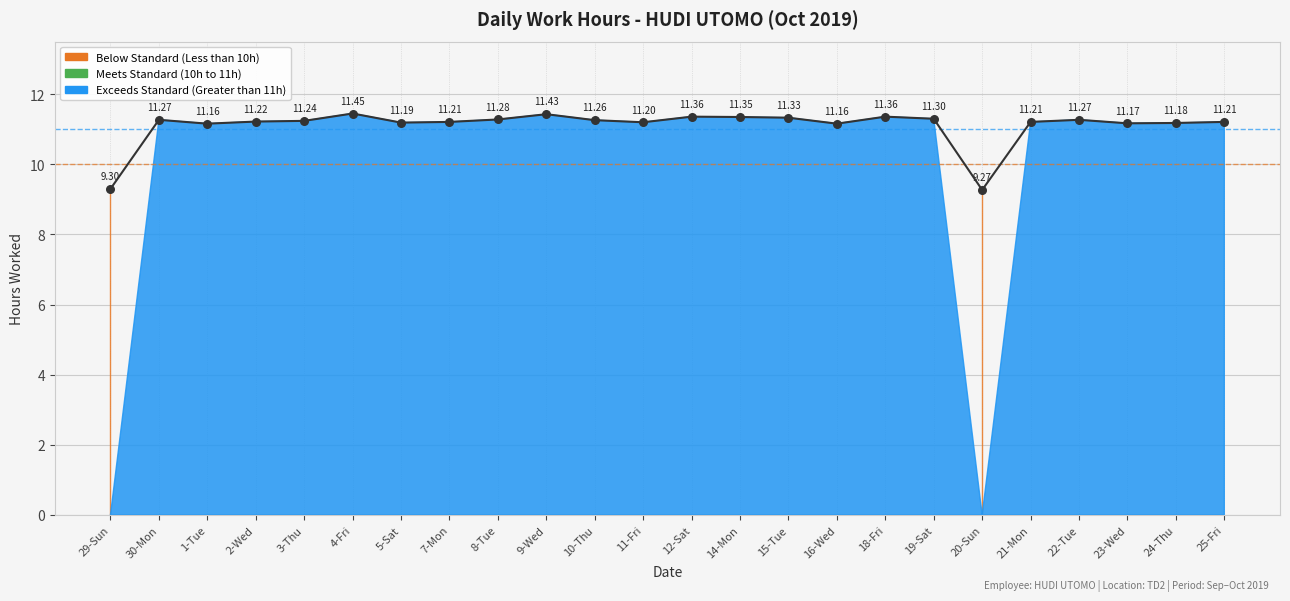

What is the change in value from 1-Tue to 15-Tue?

+0.2